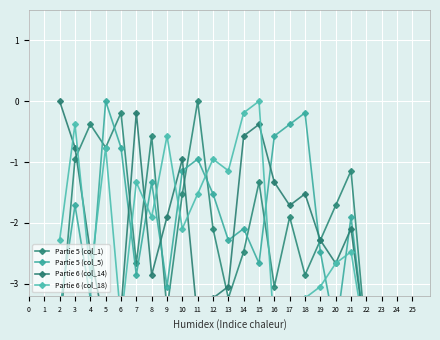

Which has a higher value, 18 or 17?

17